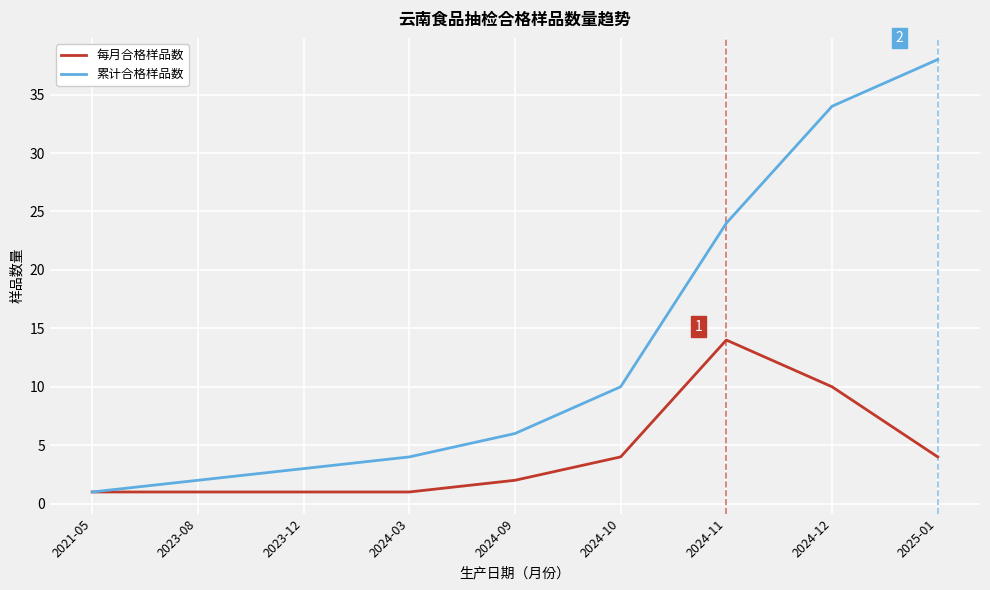

Which series has the largest range (max minus min)?

累计合格样品数